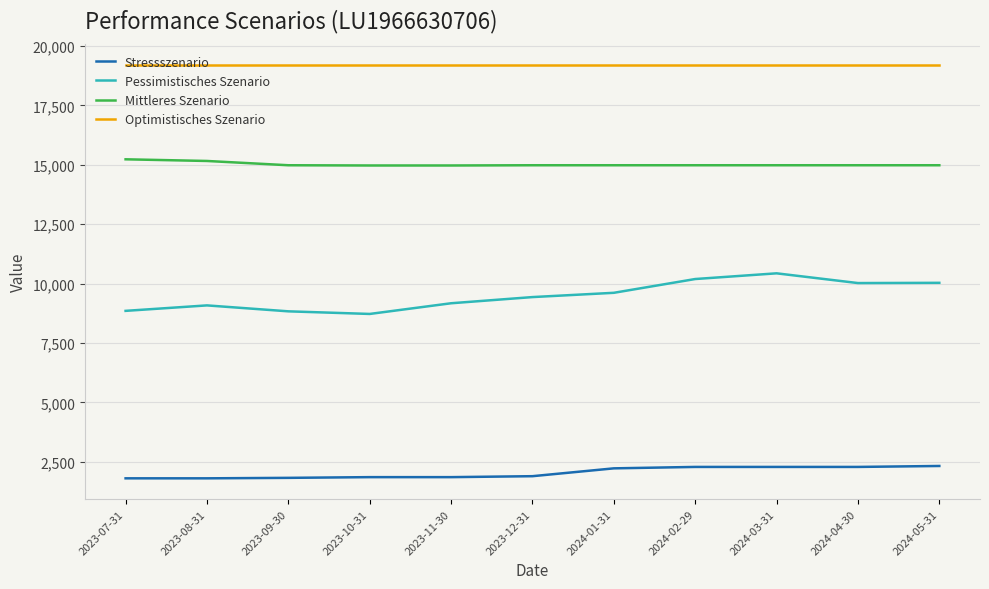

Which series has the largest range (max minus min)?

Pessimistisches Szenario